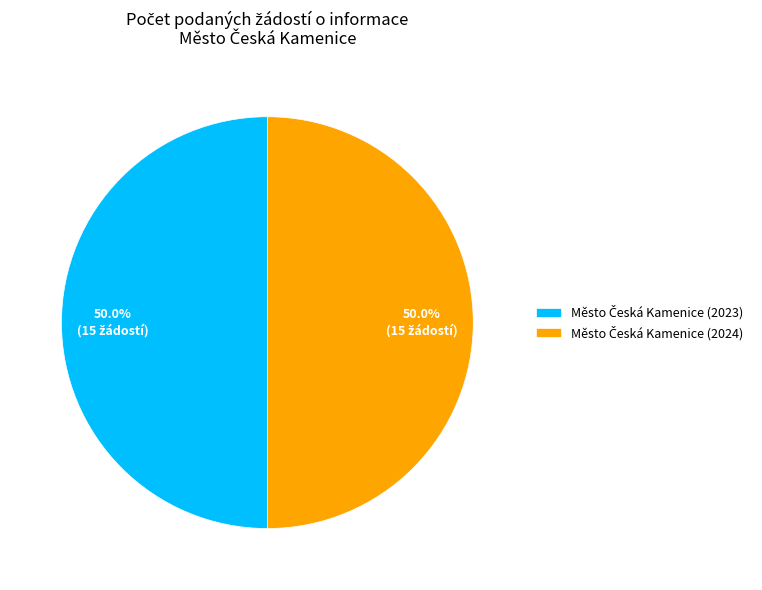

How many segments does this pie chart have?

2